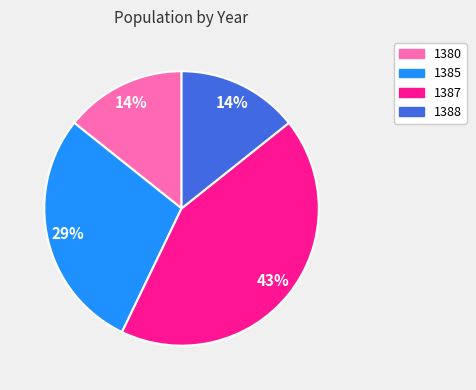

Is the sum of 1380 and 1388 greater than half?

No